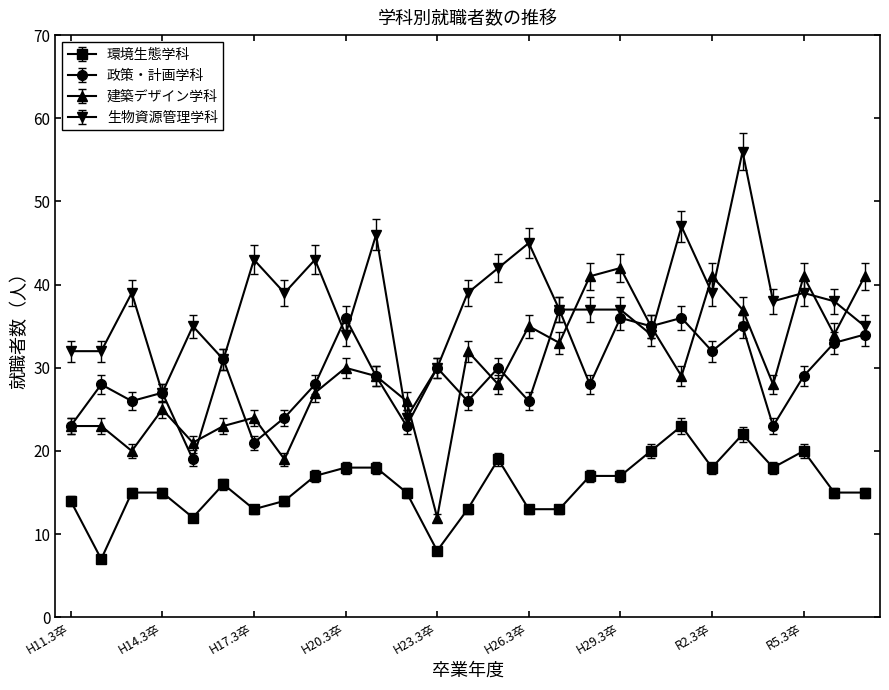

What is the highest value of the 建築デザイン学科 series?

42